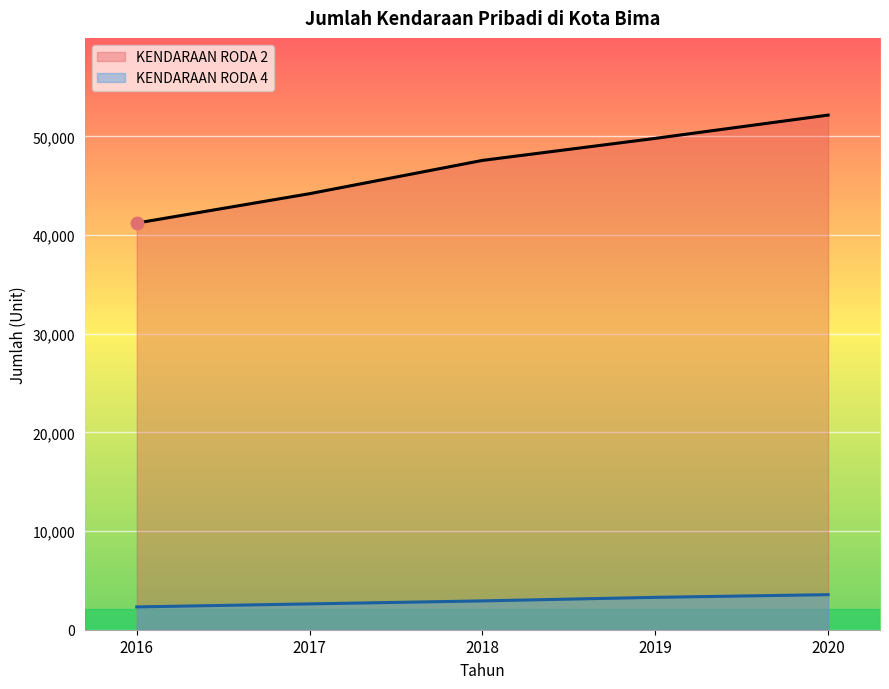

What is the difference between the maximum and minimum values in the KENDARAAN RODA 4 series?

1243